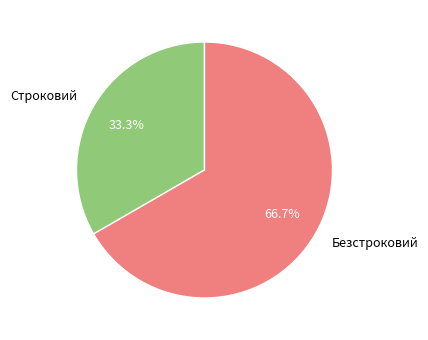

How many segments does this pie chart have?

2